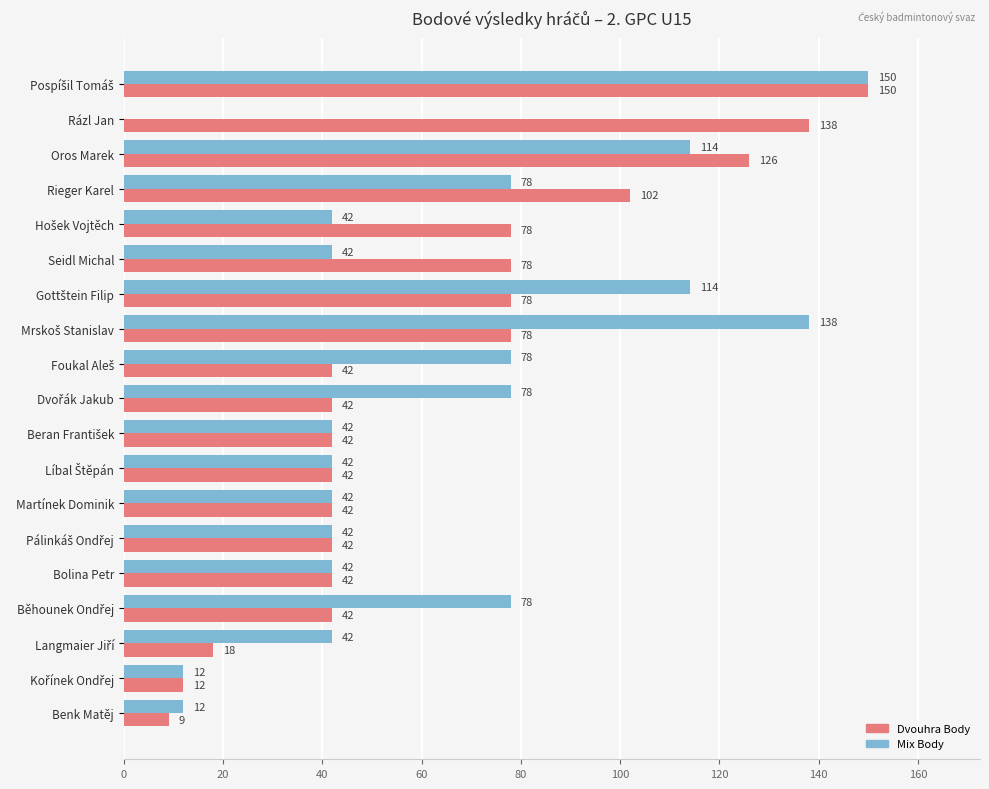

What is the sum of all Mix Body values?

1188